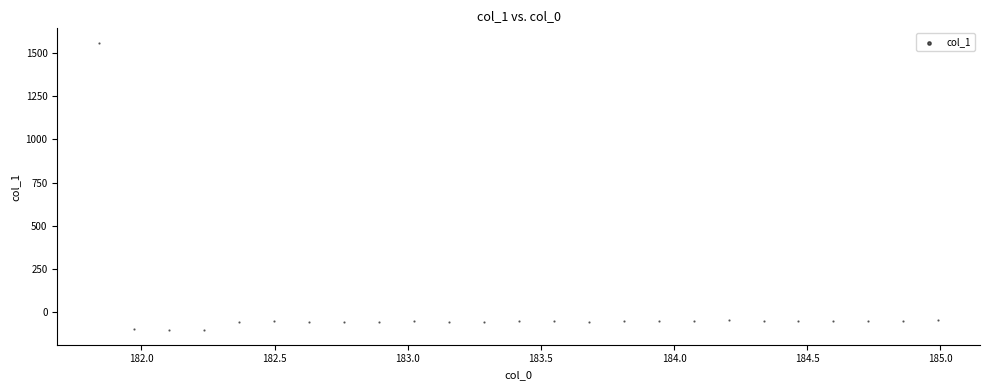

What is the range of X values (max minus min)?

3.1